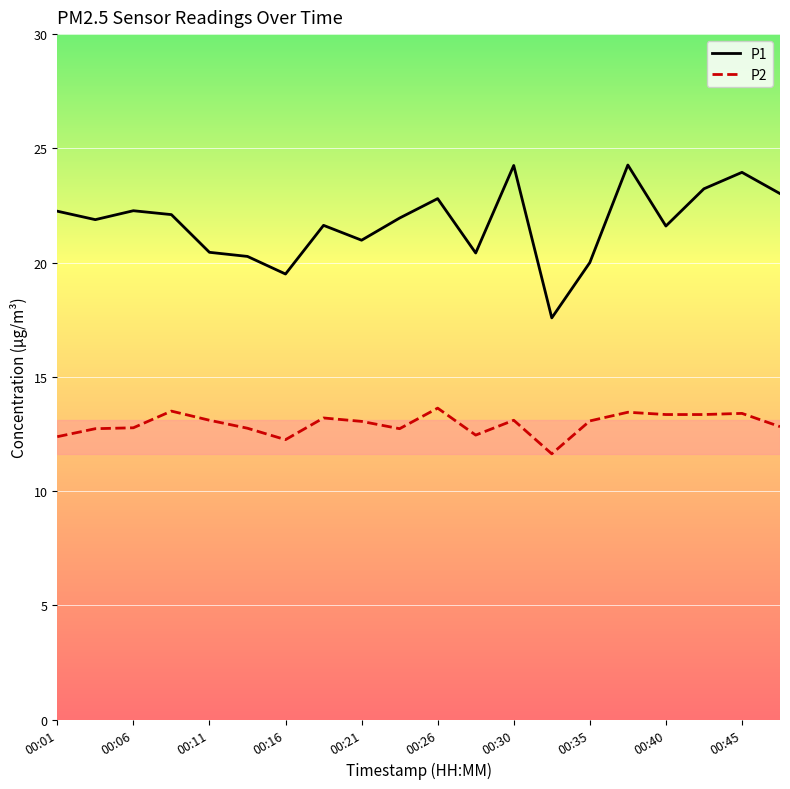

Which series has the widest spread of values?

P1